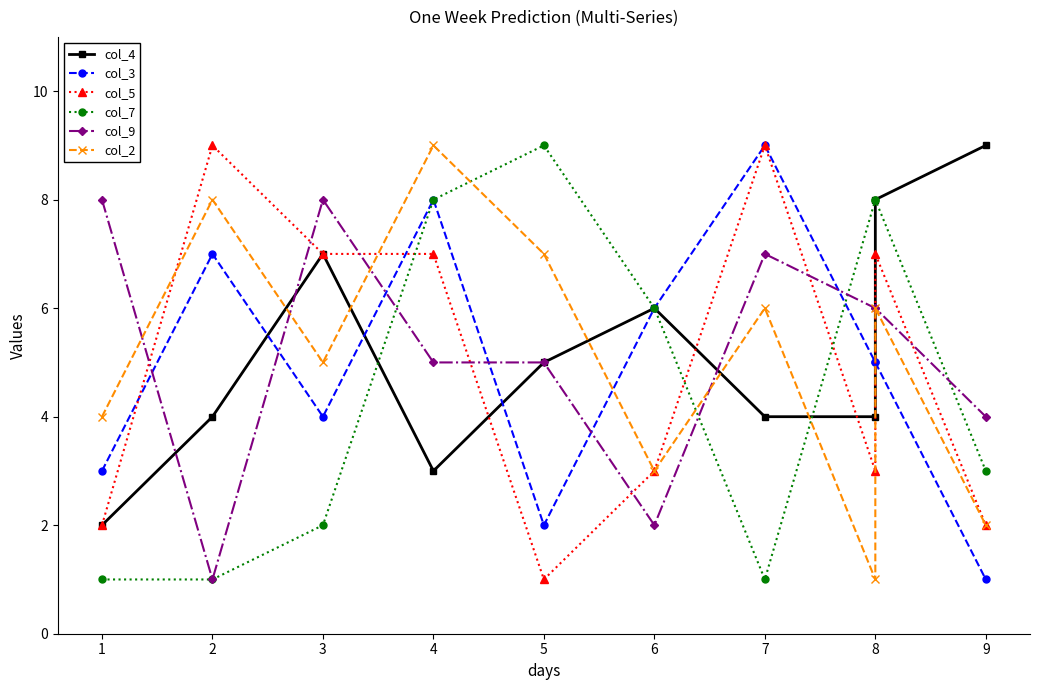

True or false: col_7 has a value of 1 at 3.

False